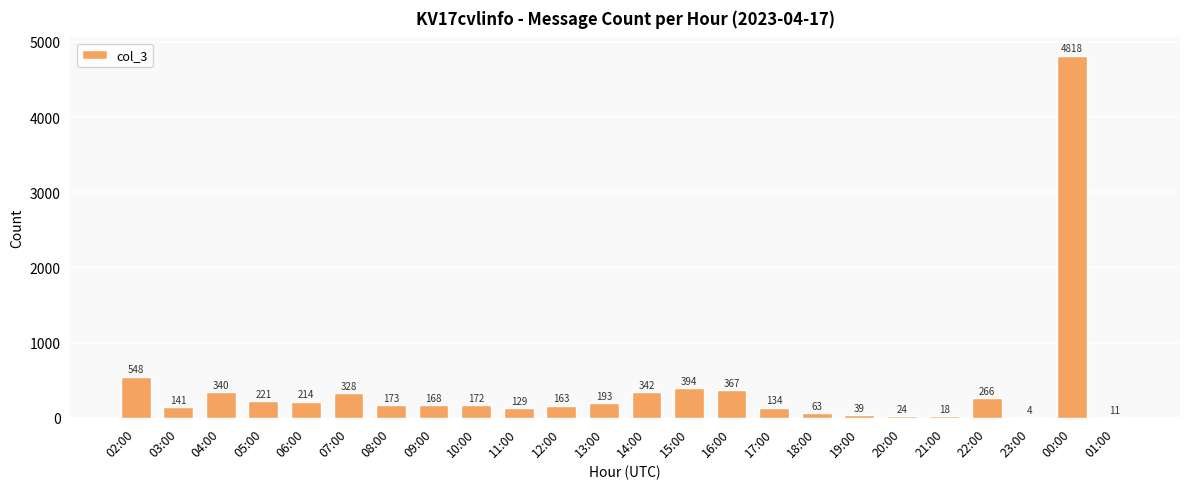

Which category has the highest value across all series?

00:00